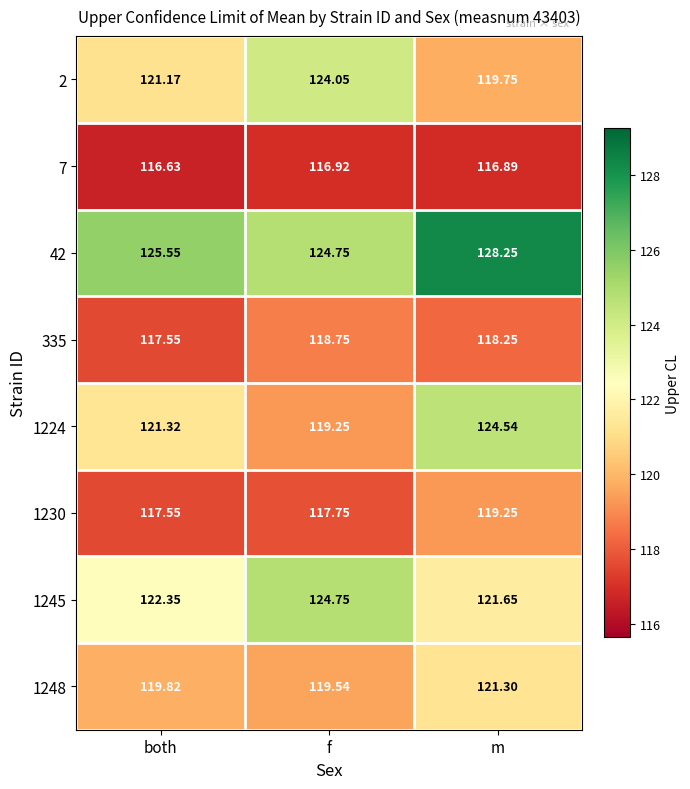

At which category is the sum across all series the highest?

m